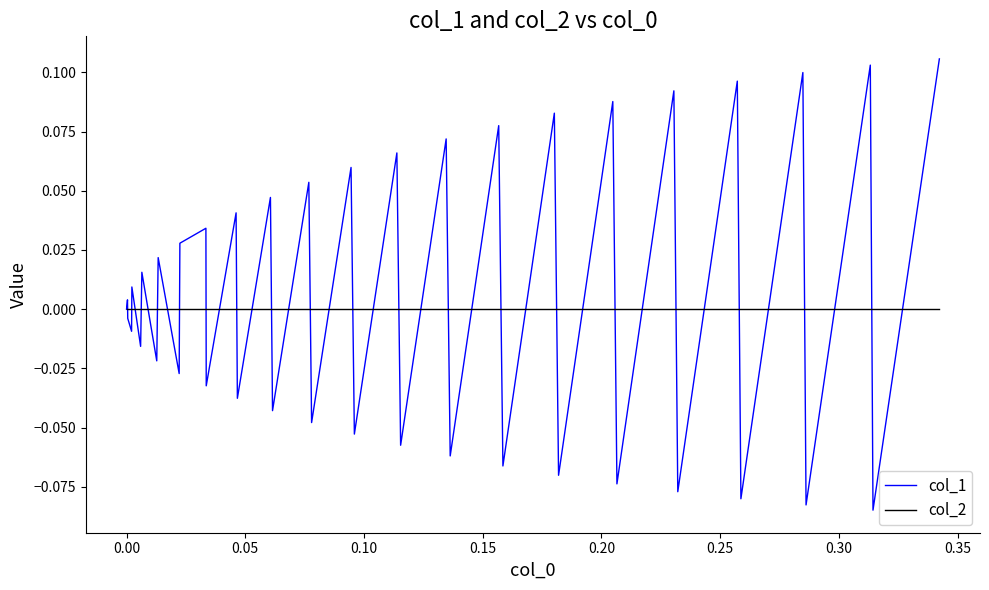

Which series has the largest range (max minus min)?

col_1